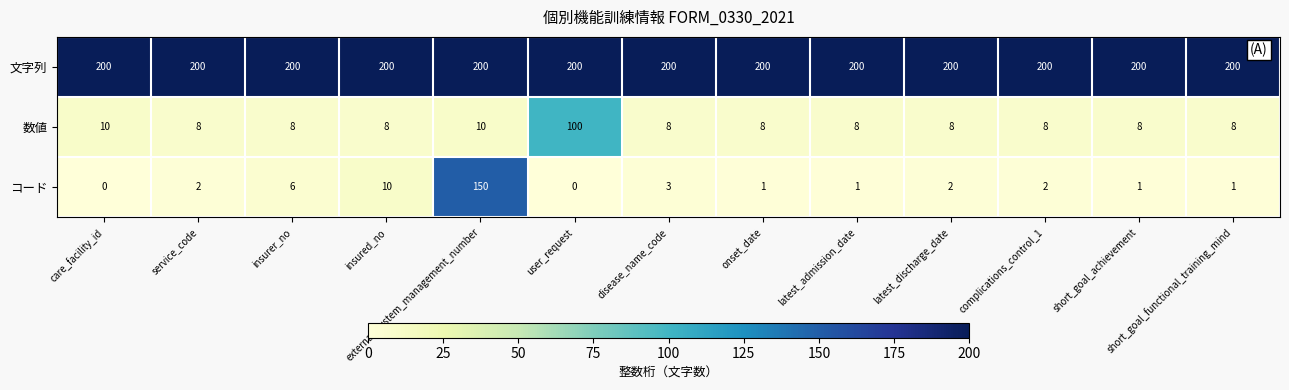

Is it true that 文字列 equals 280 at insured_no?

False